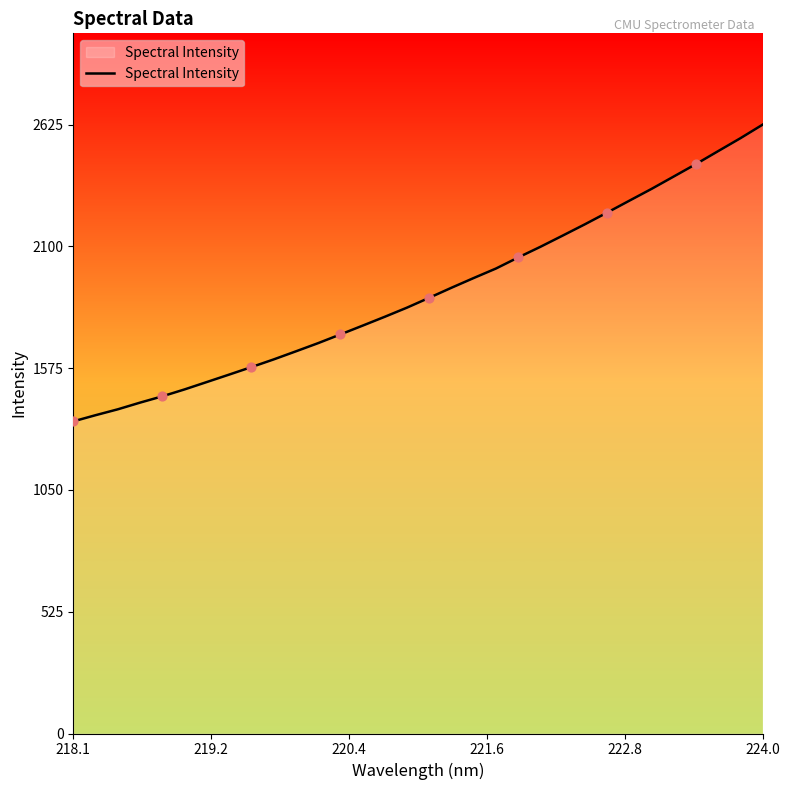

What is the smallest value displayed?

1345.8